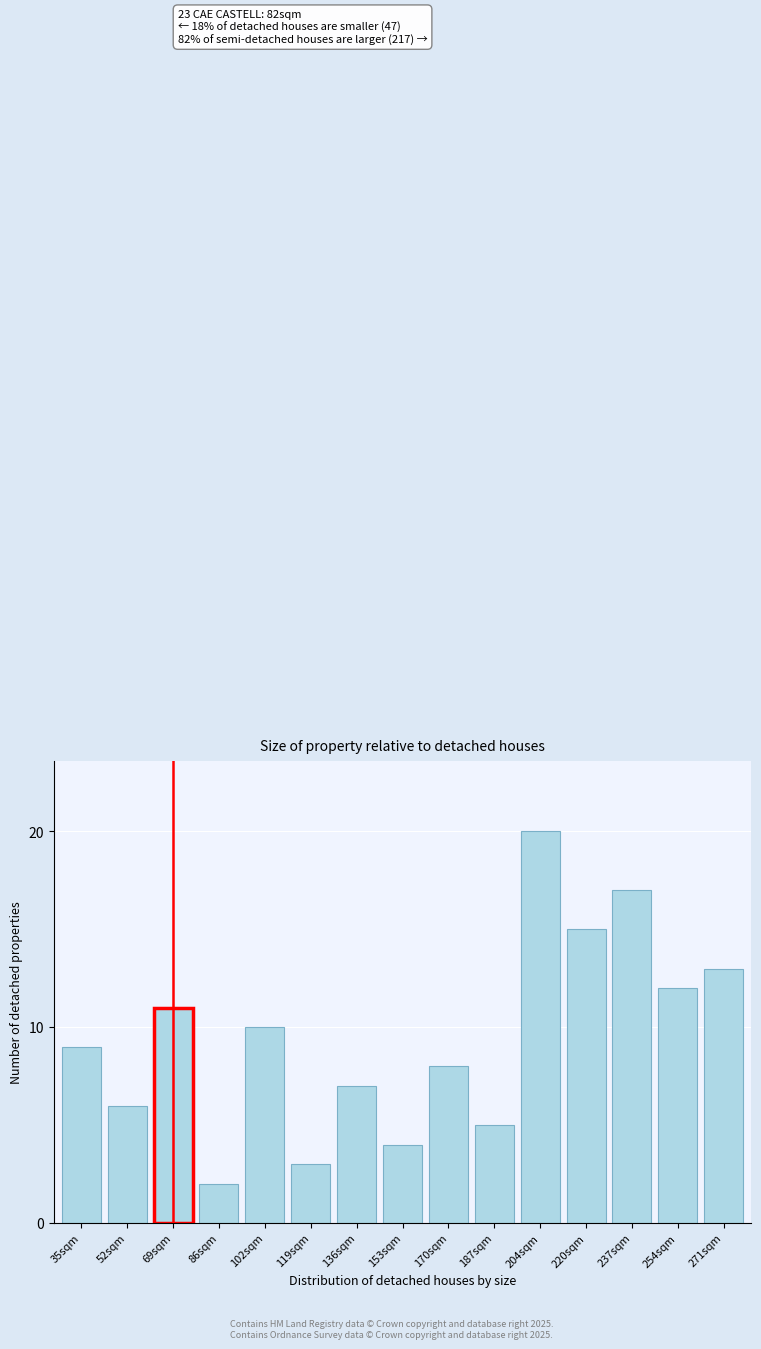

Reading right to left, extract all data points from this chart.

13	12	17	15	20	5	8	4	7	3	10	2	11	6	9